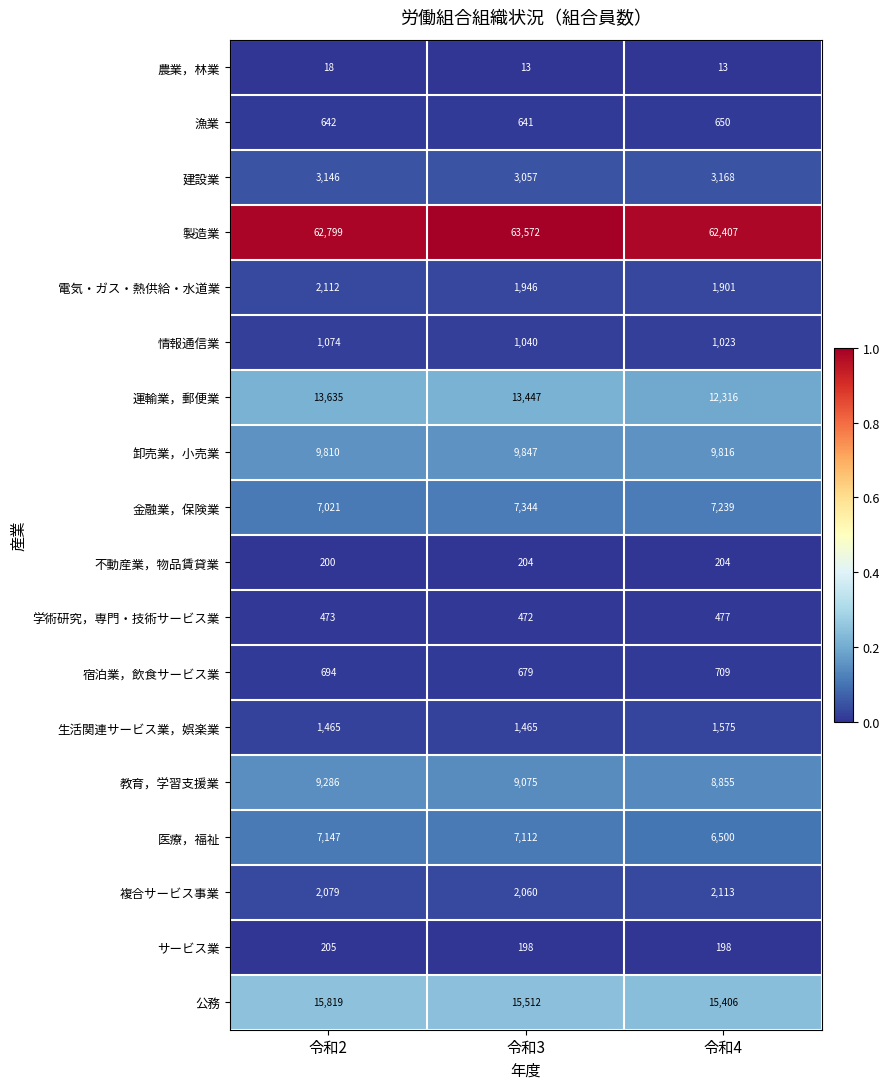

Is the value of 金融業，保険業 at 令和4 greater than the value of 学術研究，専門・技術サービス業 at 令和3?

Yes